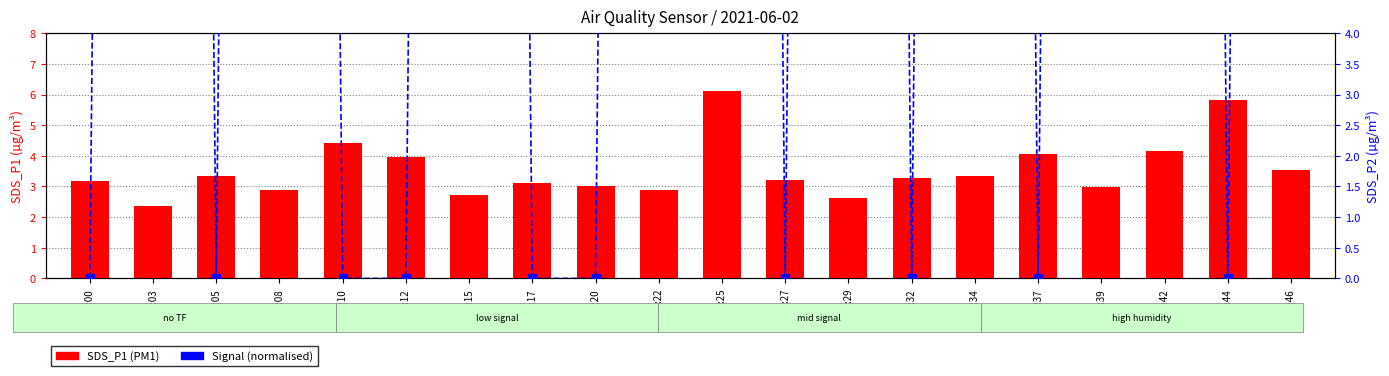

Rank the categories by Signal (normalised) value from lowest to highest.

00:00, 00:05, 00:10, 00:12, 00:17, 00:20, 00:27, 00:32, 00:37, 00:44, 00:03, 00:08, 00:15, 00:22, 00:25, 00:29, 00:34, 00:39, 00:42, 00:46